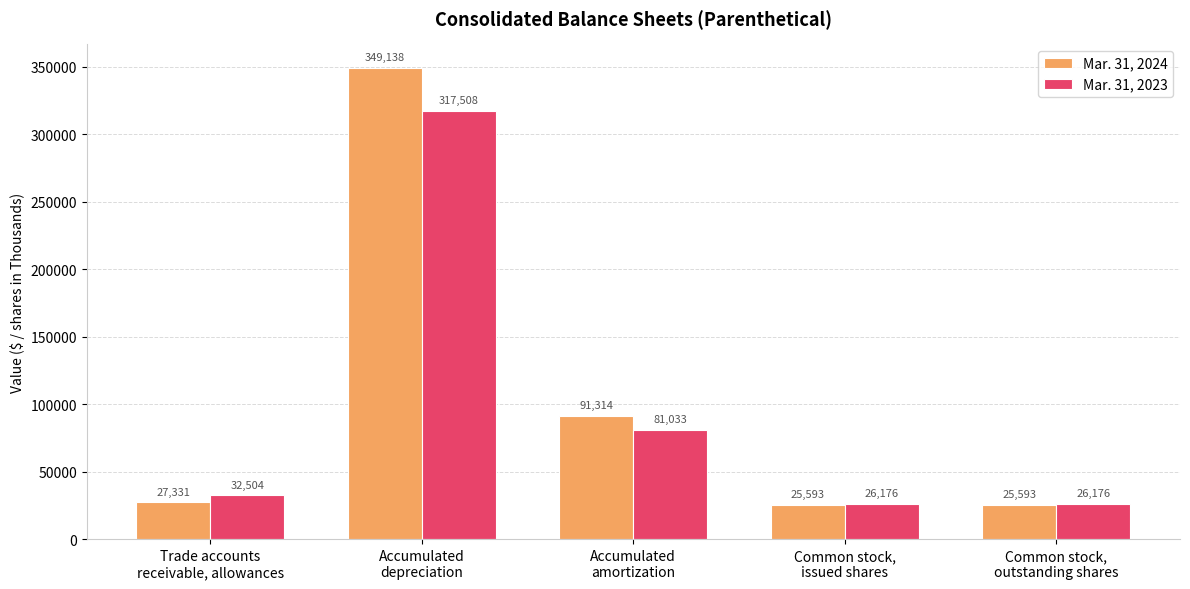

How many data points in Mar. 31, 2024 are less than 27331?

2